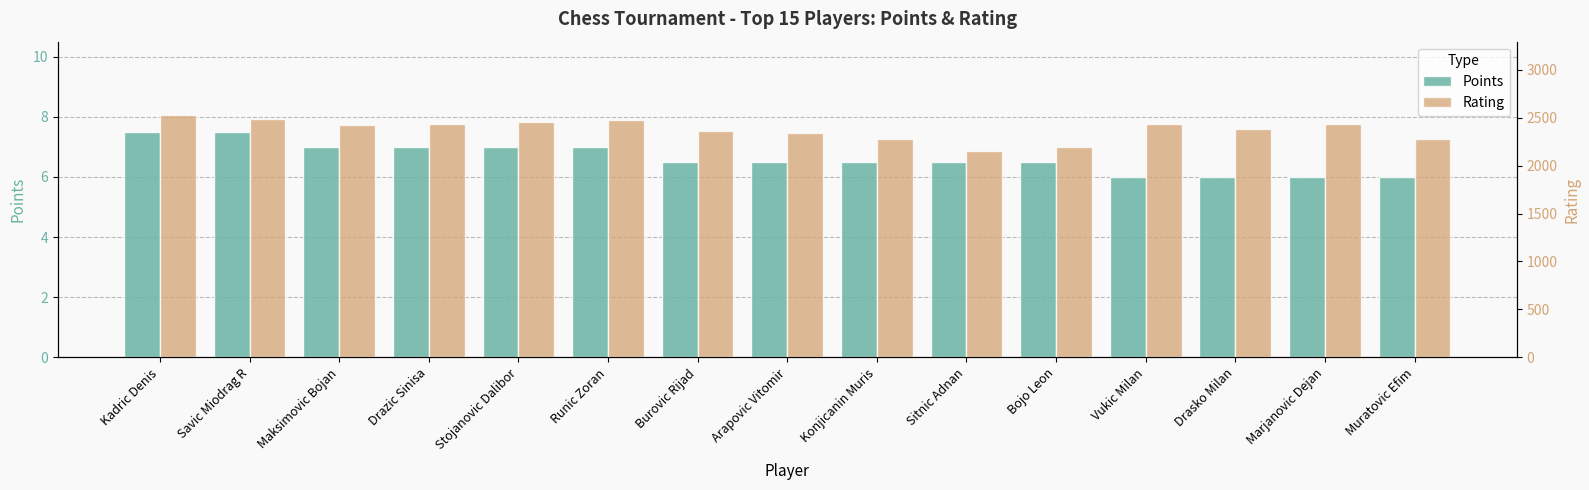

What is the minimum value shown in the chart?

6.0